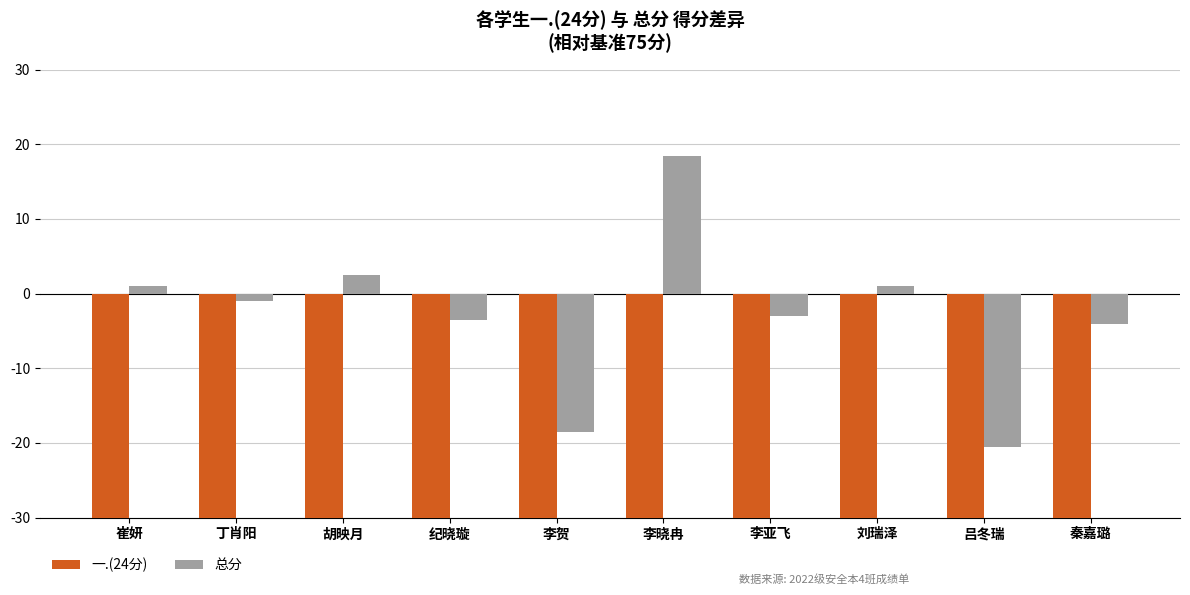

What is the maximum value for 一.(24分)?

-53.0